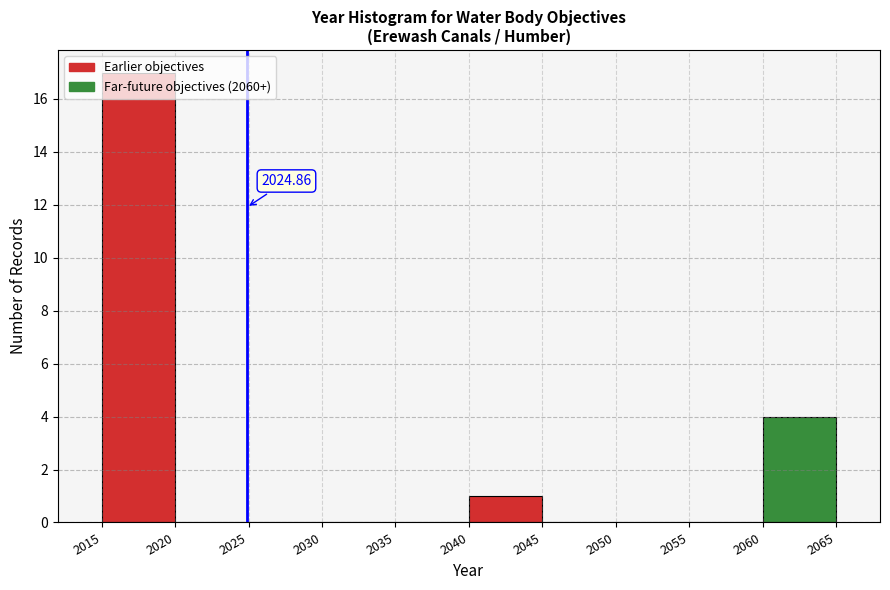

Over which range of the x-axis is the bar tallest?

2015 to 2020